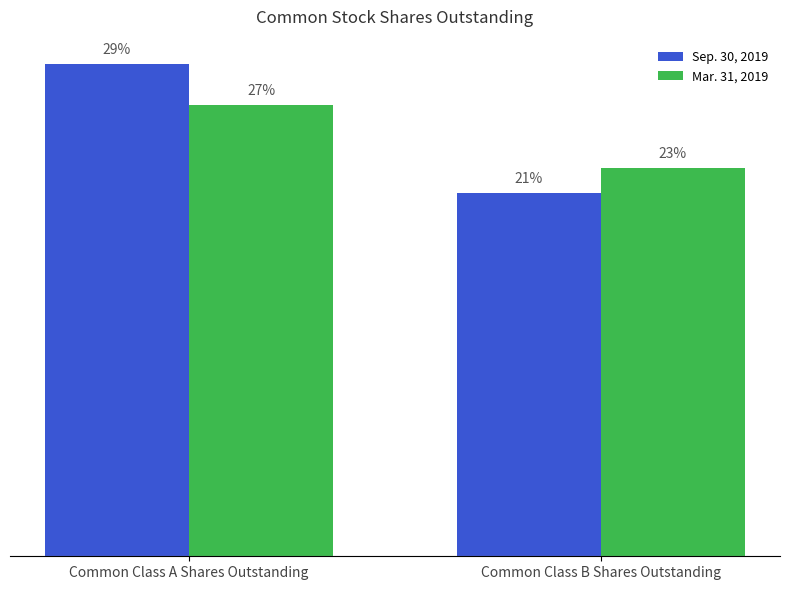

Are the bars horizontal?

No